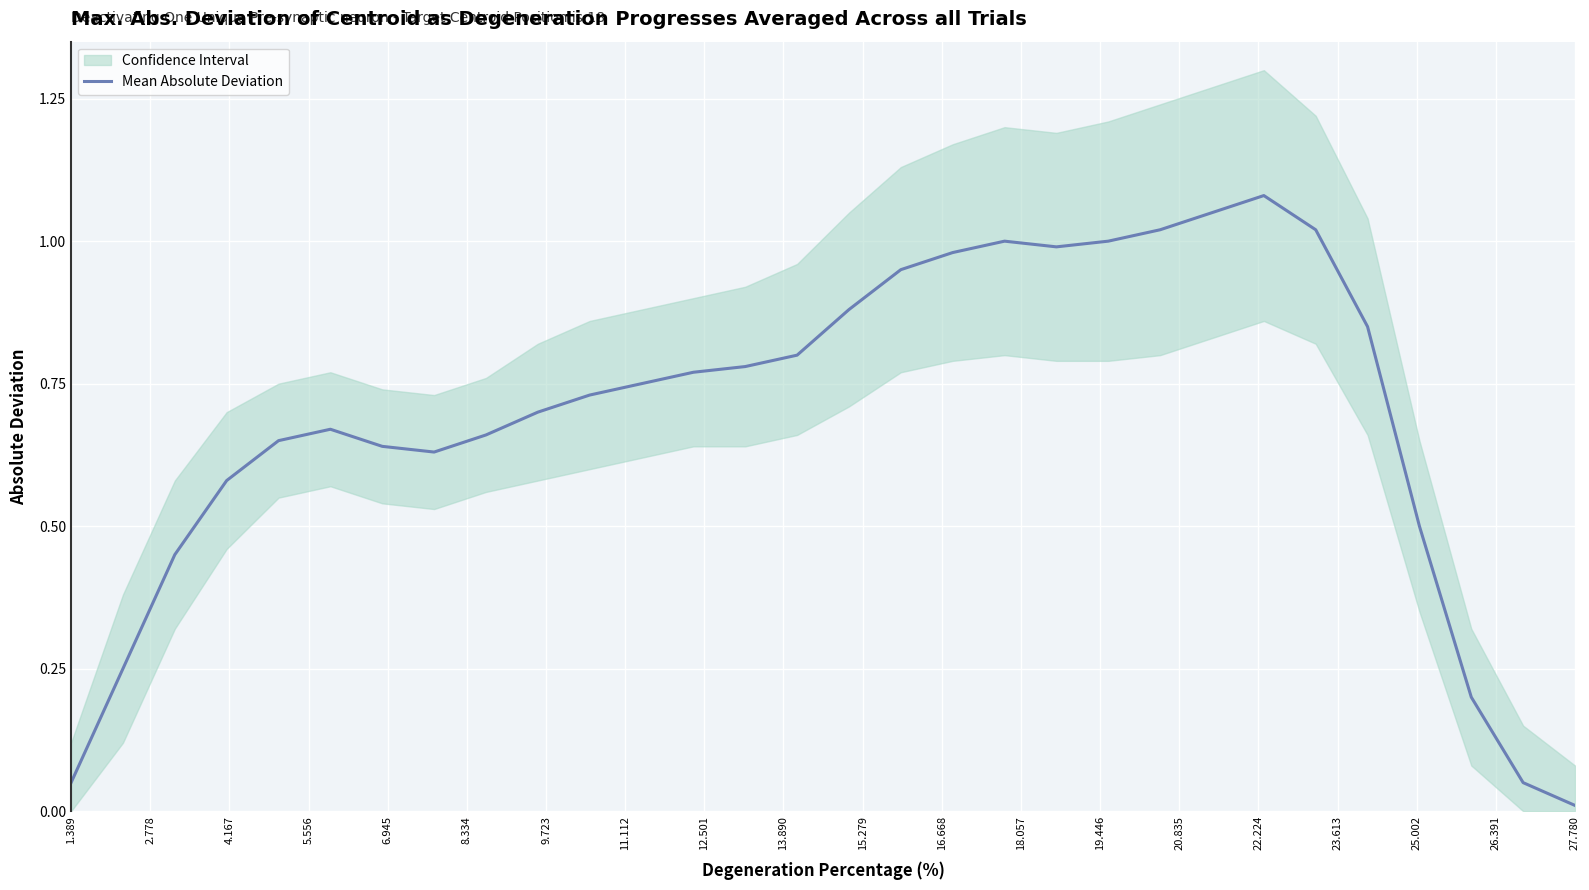

How many points are higher than both their immediate neighbors (excluding endpoints)?

3